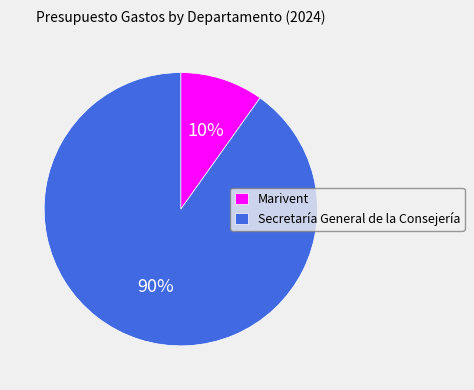

Rank the categories by value from highest to lowest.

Secretaría General de la Consejería, Marivent